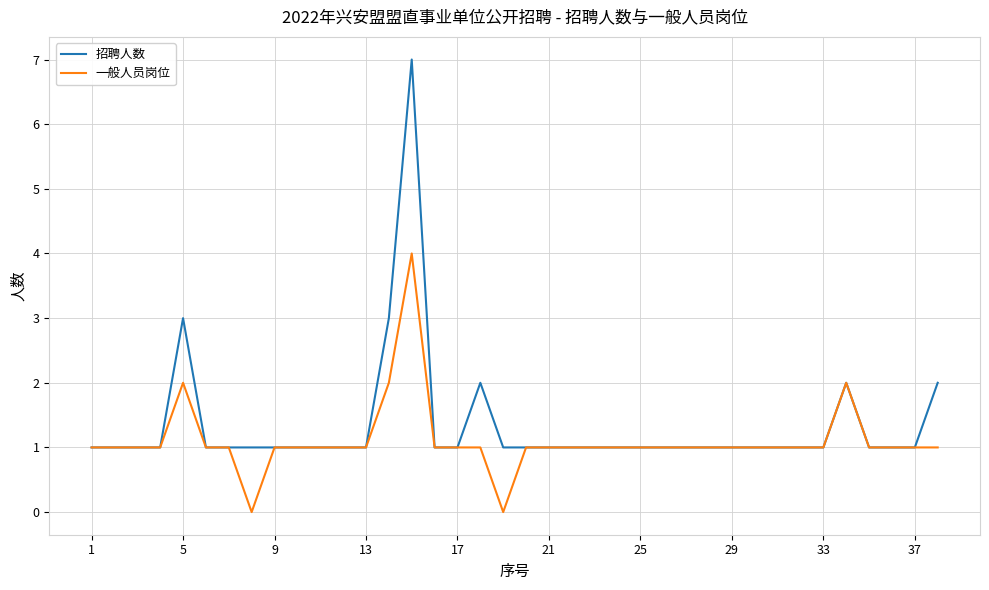

What is the maximum value shown in the chart?

7